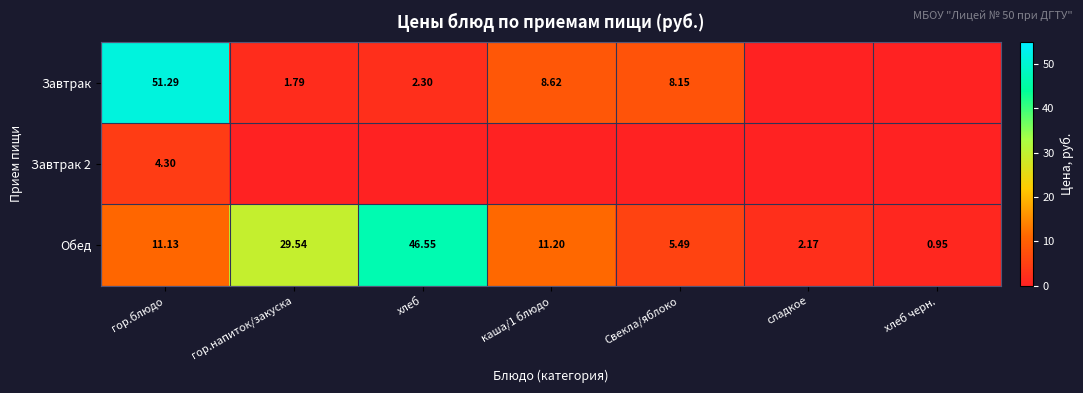

At which label does Обед first exceed 11?

гор.блюдо